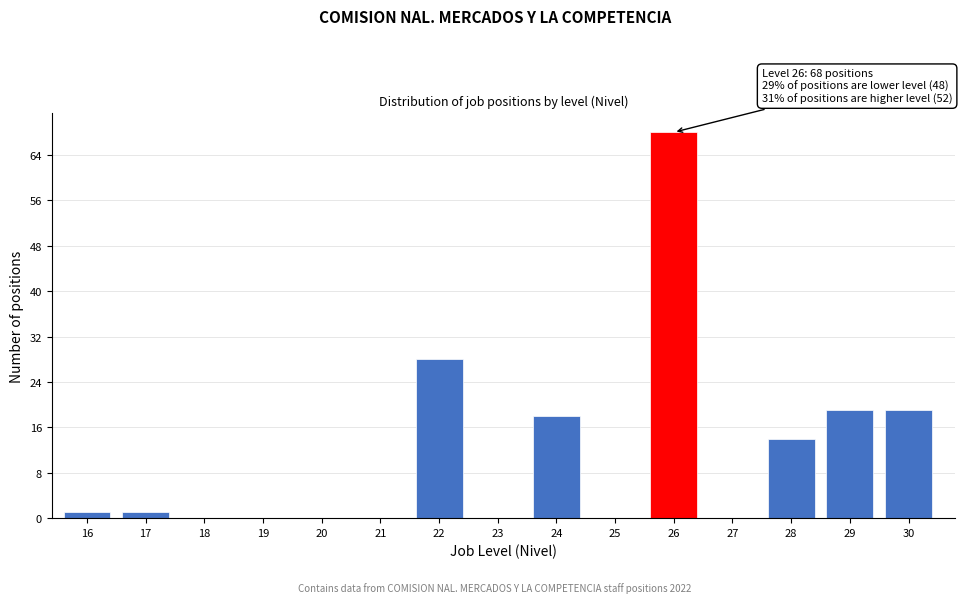

Reading left to right, extract all data points from this chart.

16=1	17=1	18=0	19=0	20=0	21=0	22=28	23=0	24=18	25=0	26=68	27=0	28=14	29=19	30=19